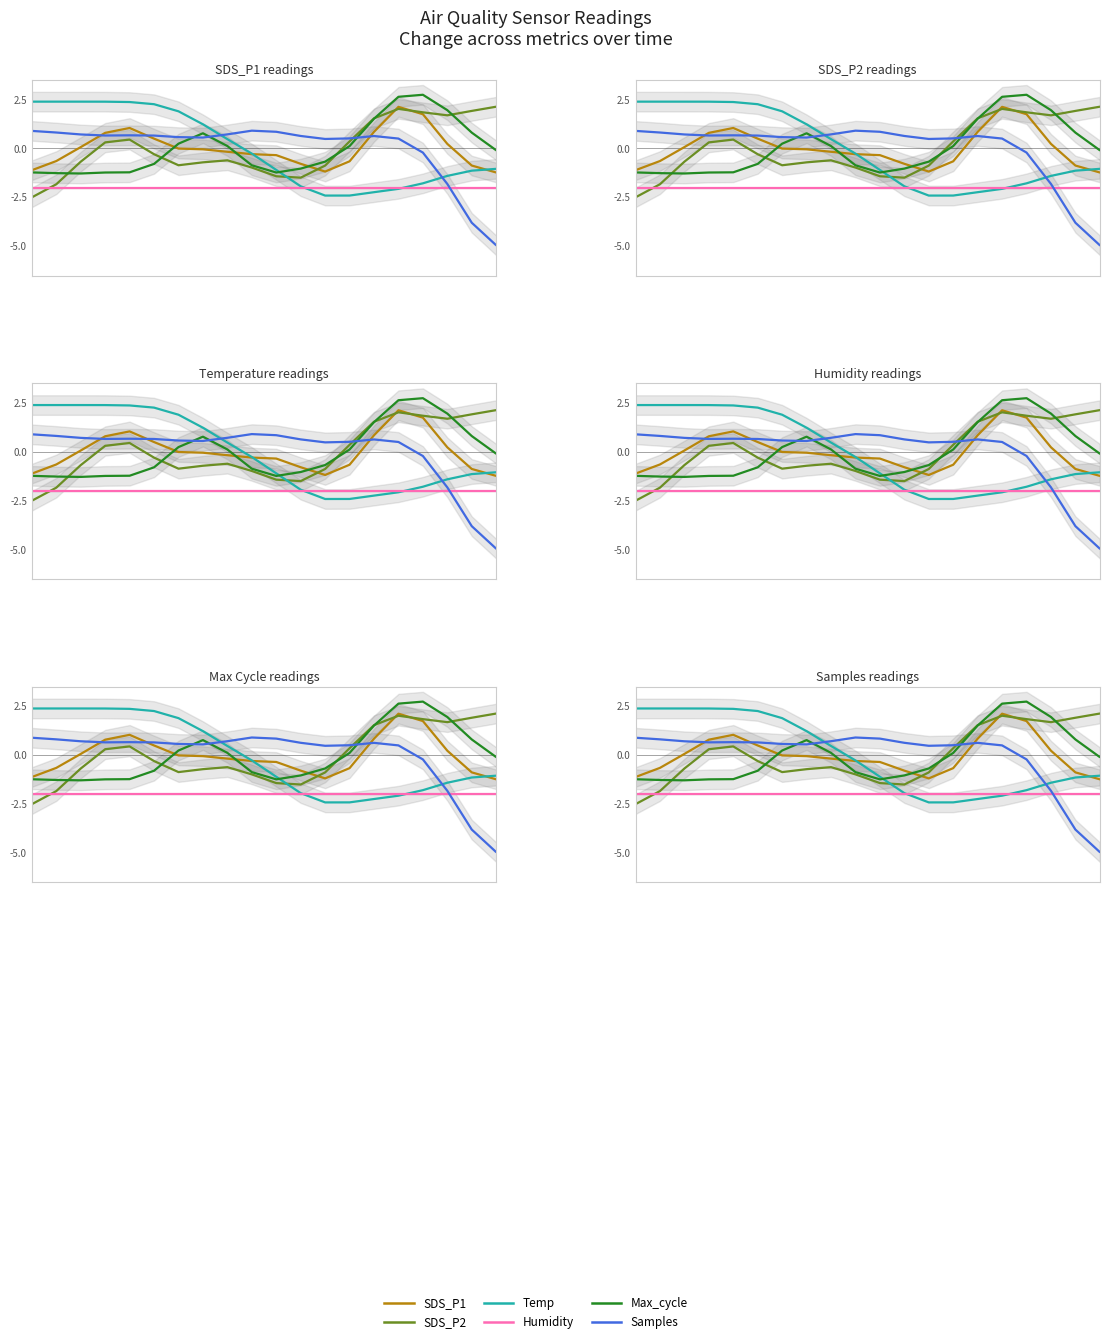

Reading left to right, transcribe all the data shown in this chart.

SDS_P1: -1.1	-0.6	0.1	0.8	1.0	0.5	-0.0	-0.0	-0.2	-0.3	-0.3	-0.8	-1.2	-0.7	0.8	2.1	1.7	0.2	-0.9	-1.2
SDS_P2: -2.5	-1.8	-0.7	0.3	0.5	-0.3	-0.9	-0.7	-0.6	-1.0	-1.4	-1.5	-0.9	0.4	1.5	2.0	1.8	1.7	1.9	2.1
Temp: 2.4	2.4	2.4	2.4	2.4	2.3	1.9	1.2	0.5	-0.3	-1.1	-1.9	-2.4	-2.4	-2.2	-2.1	-1.8	-1.4	-1.1	-1.0
Humidity: -2.0	-2.0	-2.0	-2.0	-2.0	-2.0	-2.0	-2.0	-2.0	-2.0	-2.0	-2.0	-2.0	-2.0	-2.0	-2.0	-2.0	-2.0	-2.0	-2.0
Max_cycle: -1.2	-1.3	-1.3	-1.2	-1.2	-0.8	0.2	0.8	0.1	-0.9	-1.2	-1.0	-0.7	0.1	1.5	2.6	2.7	2.0	0.8	-0.1
Samples: 0.9	0.8	0.7	0.7	0.7	0.7	0.6	0.6	0.7	0.9	0.8	0.6	0.5	0.5	0.6	0.5	-0.2	-1.8	-3.8	-4.9